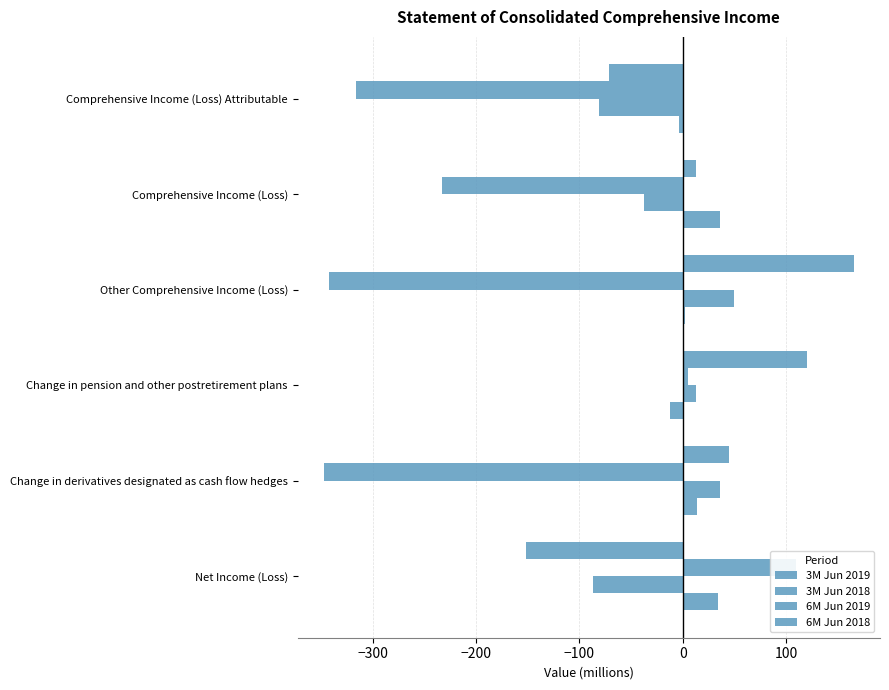

What value does the 6M Jun 2019 series have at Change in derivatives designated as cash flow hedges, to the nearest 10?

-350